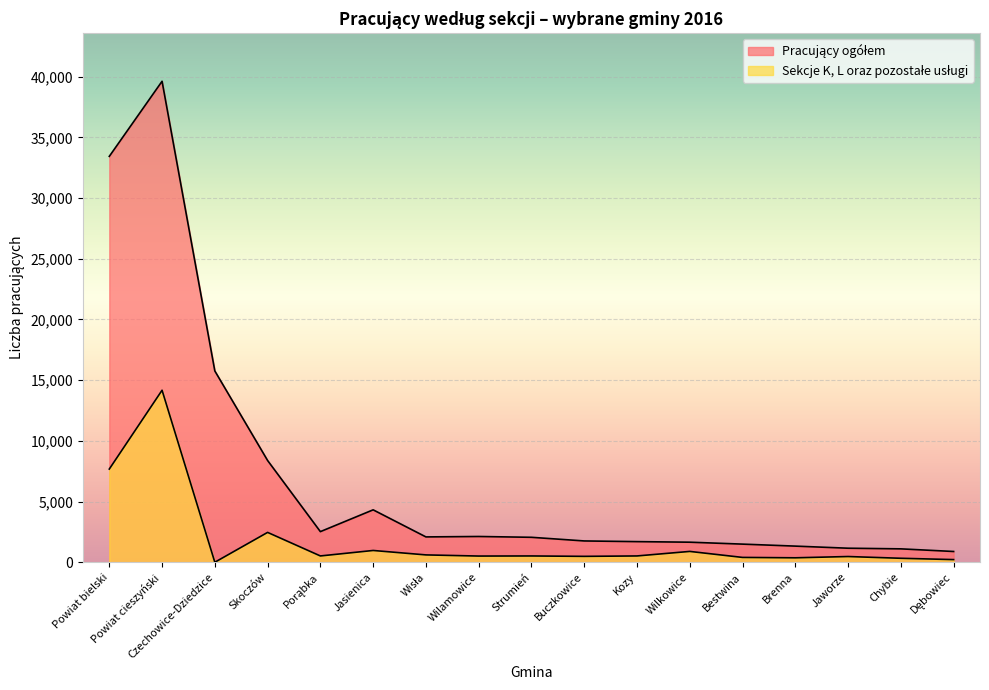

Where does the Sekcje K, L oraz pozostałe usługi series first go above 518?

Powiat bielski